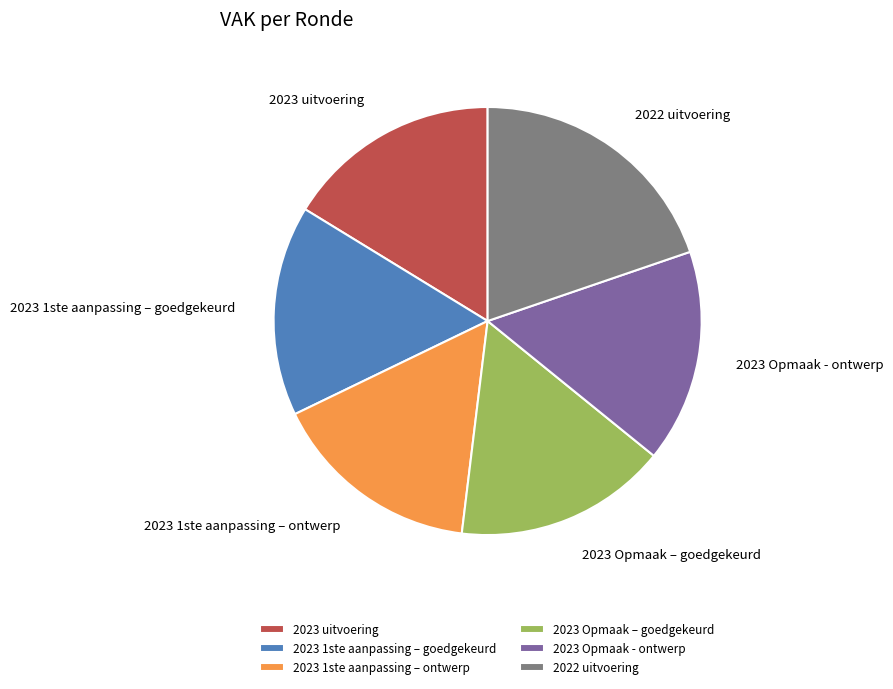

How many segments does this pie chart have?

6